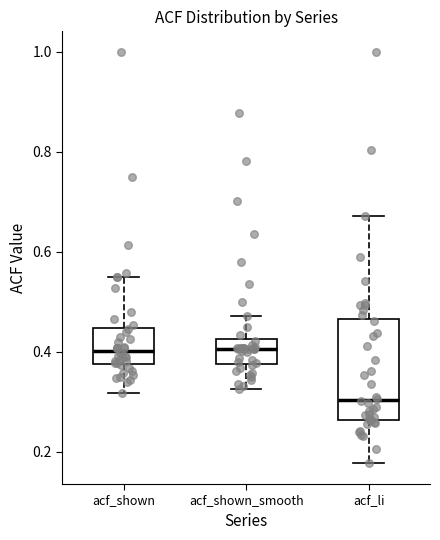

Where does the lower whisker of the box for acf_shown_smooth end on the y-axis? The values are not printed on the chart, so give them approximately, as read against the axis.

0.32